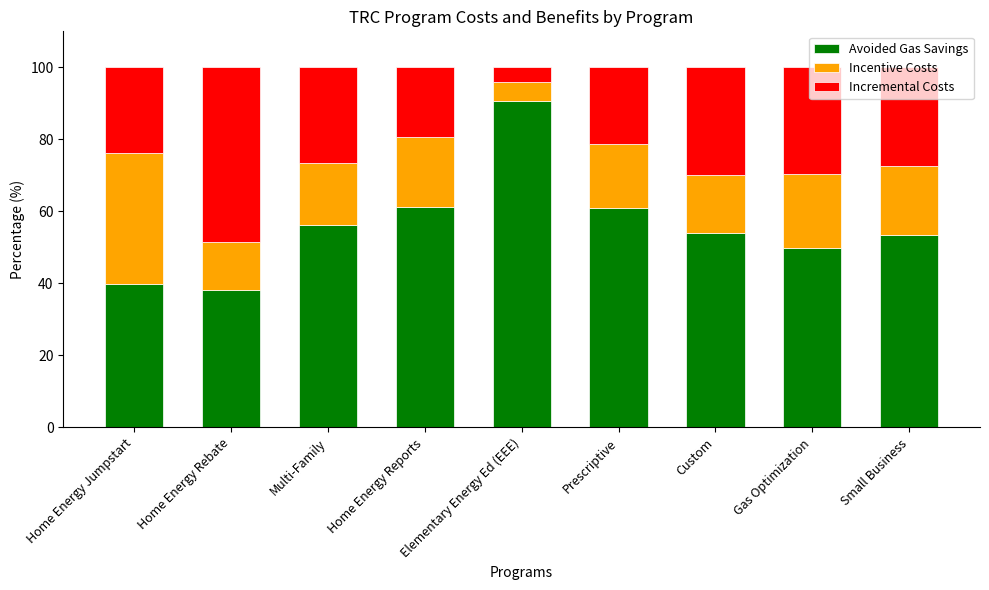

What value does the Avoided Gas Savings series have at Small Business?

53.4